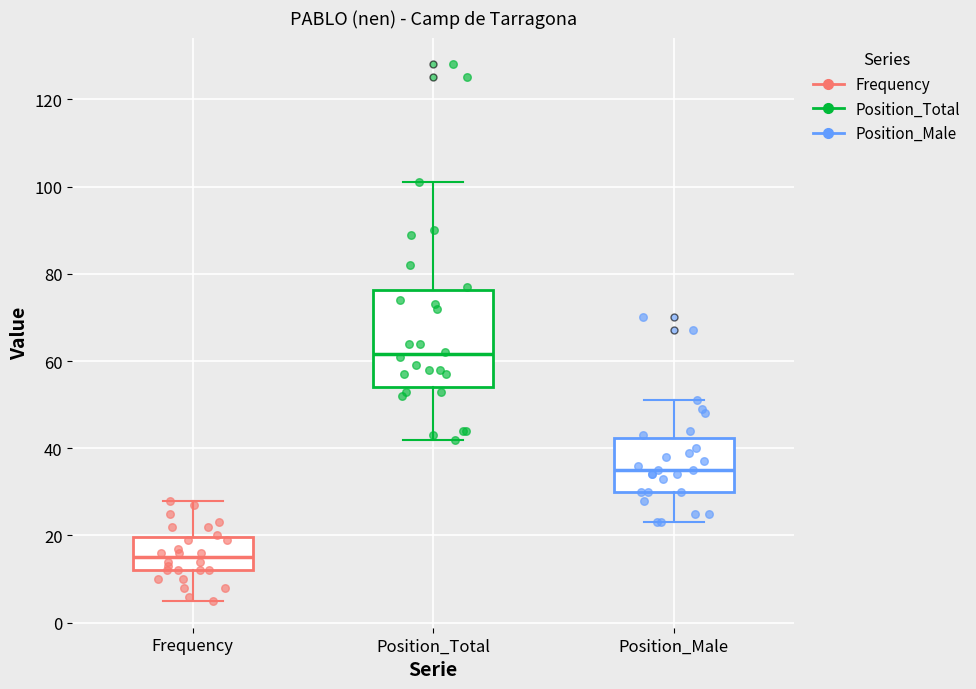

Which box's median line is the lowest?

Frequency